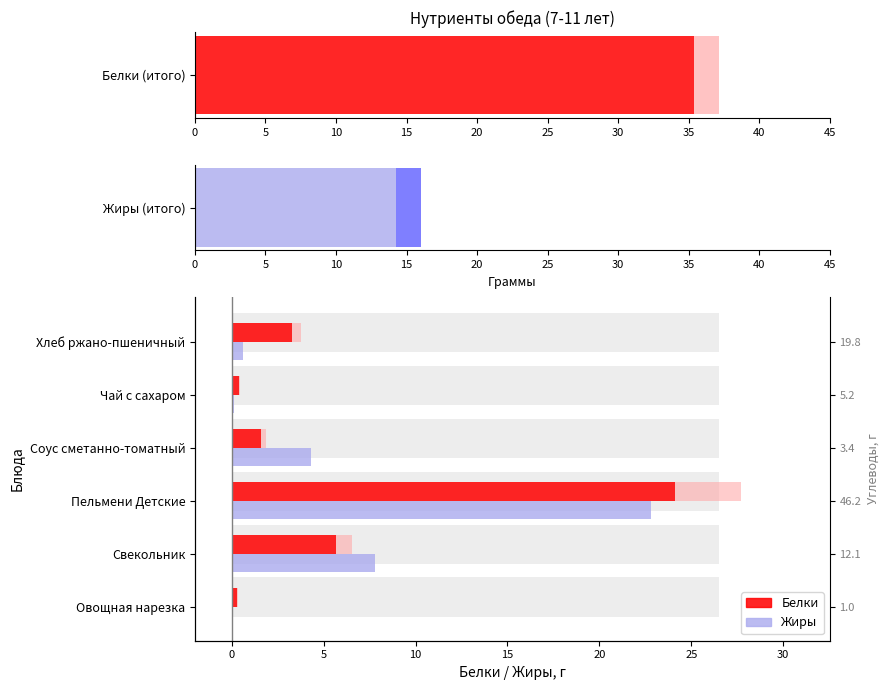

What is the highest value of the Жиры series?

22.8